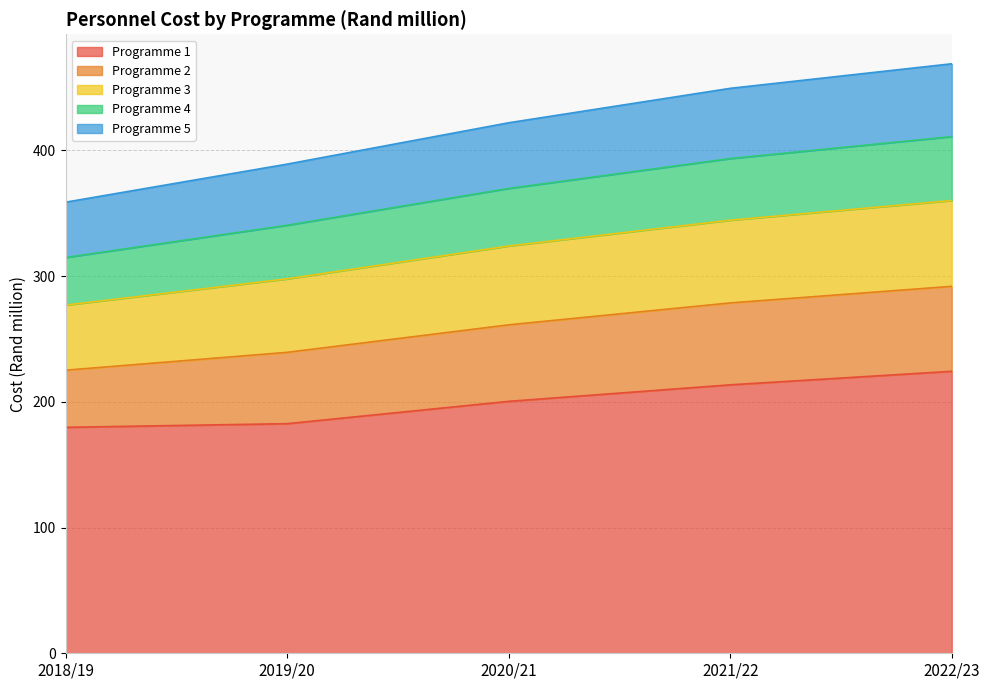

The value of Programme 1 at 2019/20 is 182.6. True or false?

True